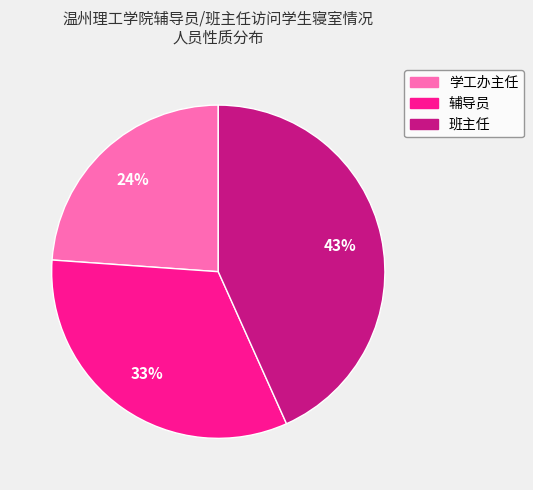

What is the largest slice in the pie chart?

班主任